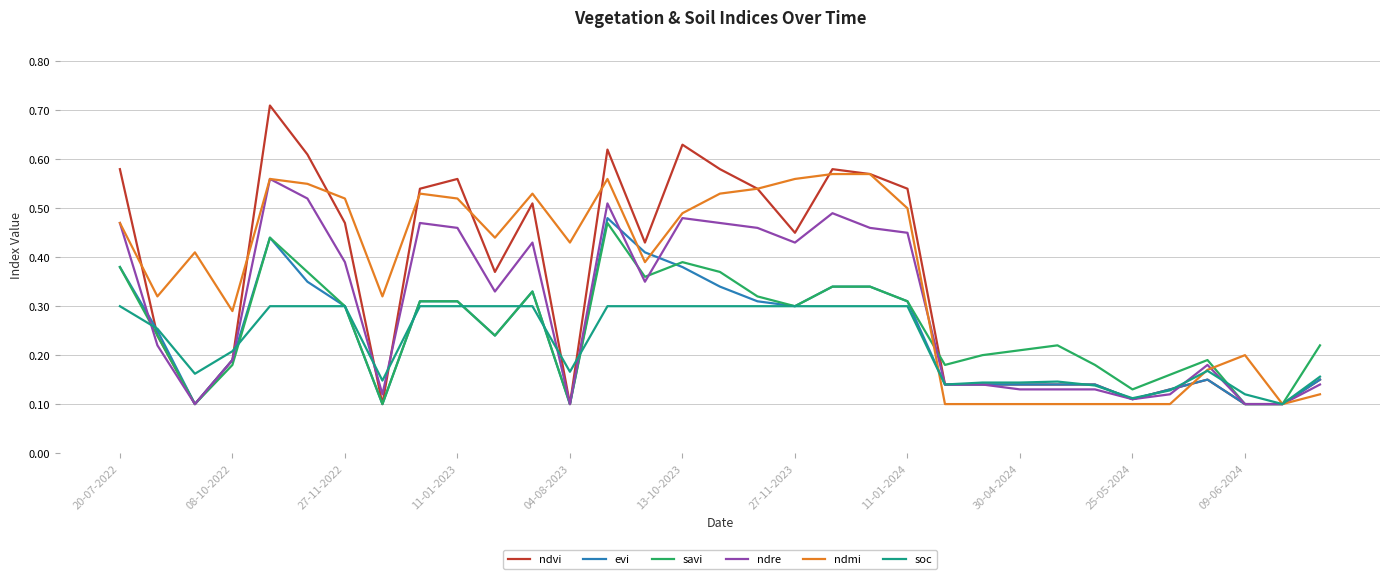

True or false: soc and ndvi intersect in this chart.

True